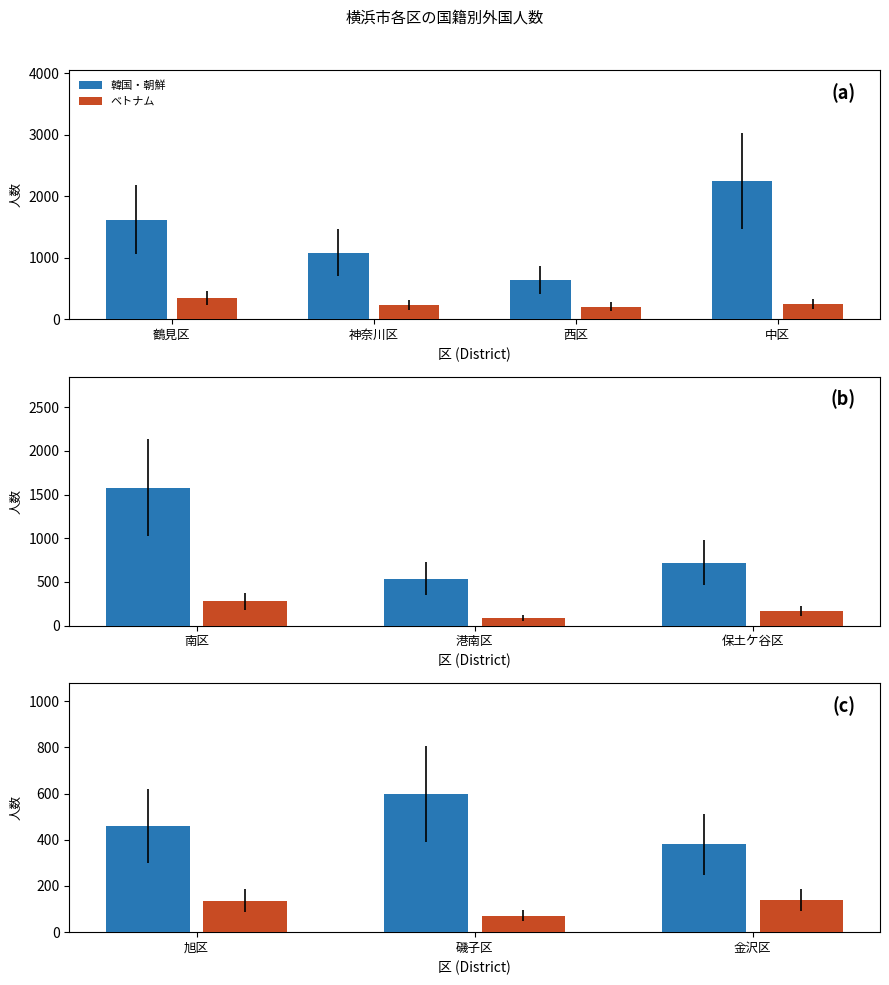

How many bars are there in each group?

2